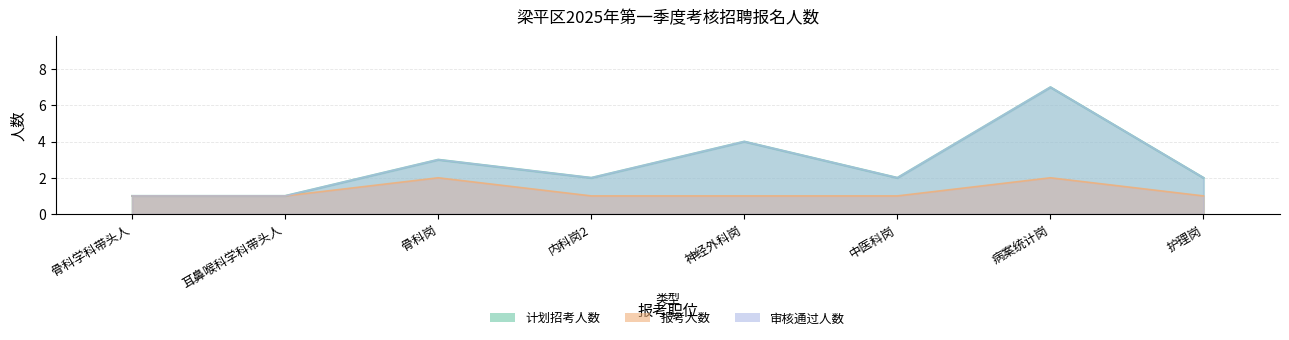

Is it true that 审核通过人数 equals 1 at 骨科学科带头人?

True